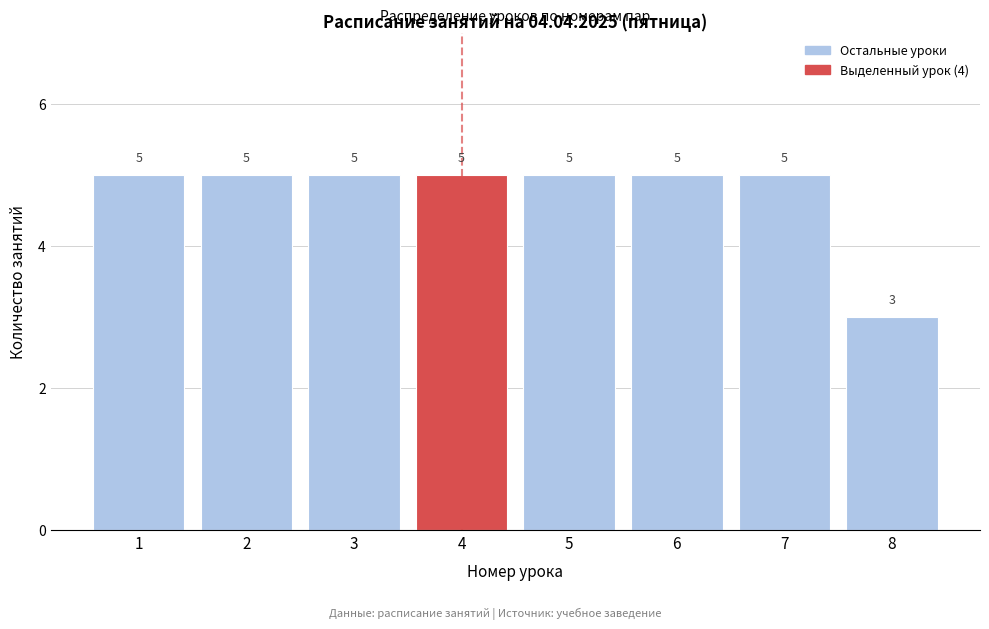

Reading right to left, what are all the values shown in this chart?

3	5	5	5	5	5	5	5